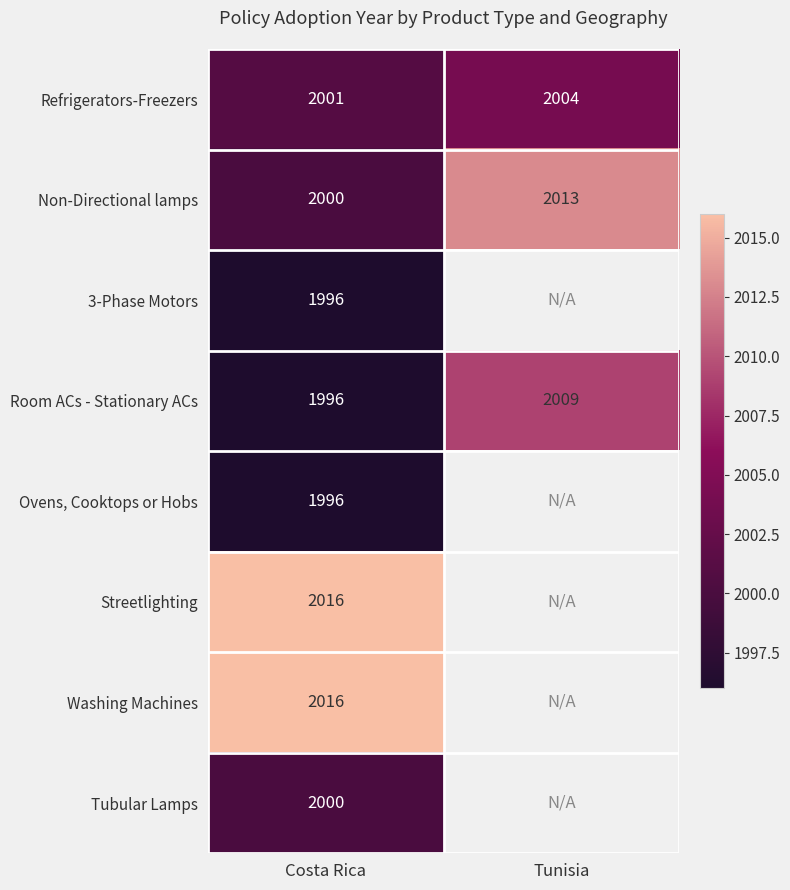

True or false: Tubular Lamps has a value of 3571 at Costa Rica.

False